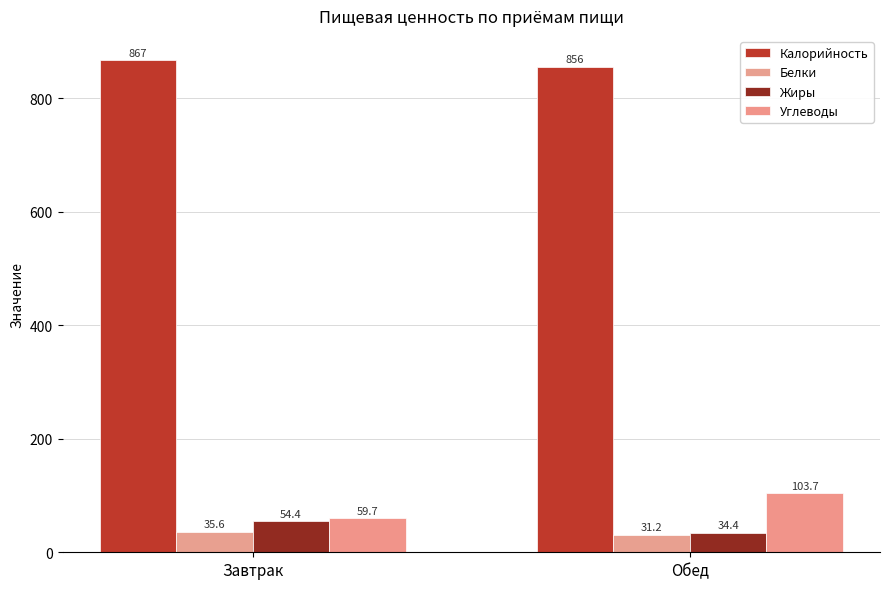

What position from the right is Завтрак?

2